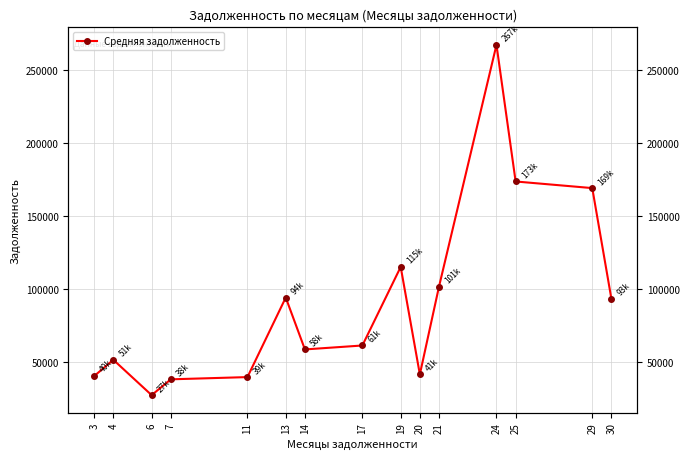

The value at 20 is 41330.1. True or false?

True